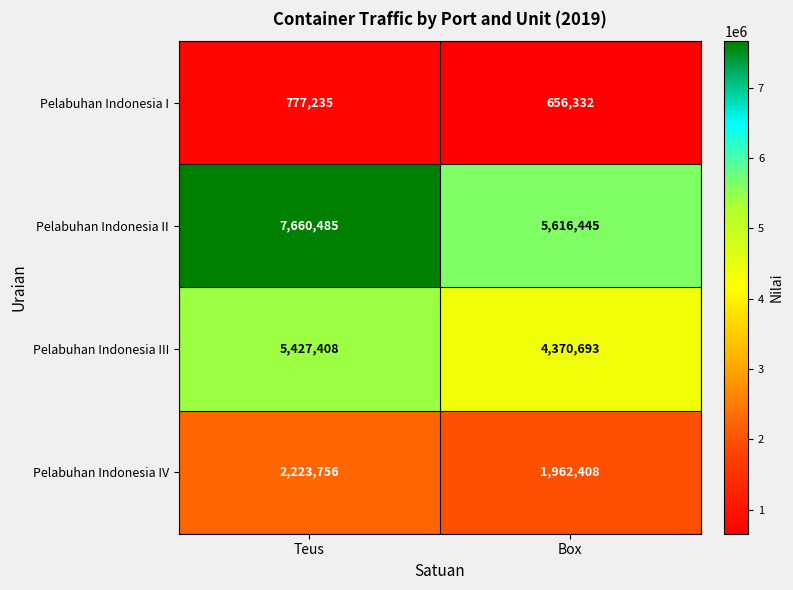

What is the greatest value displayed?

7660485